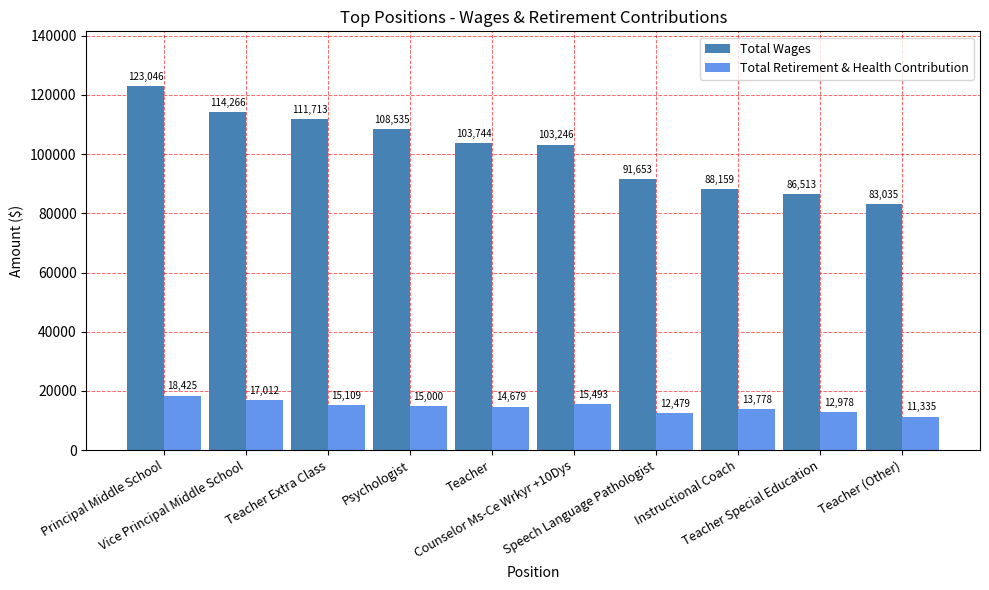

What is the spread (max minus min) of values at Teacher Extra Class?

96604